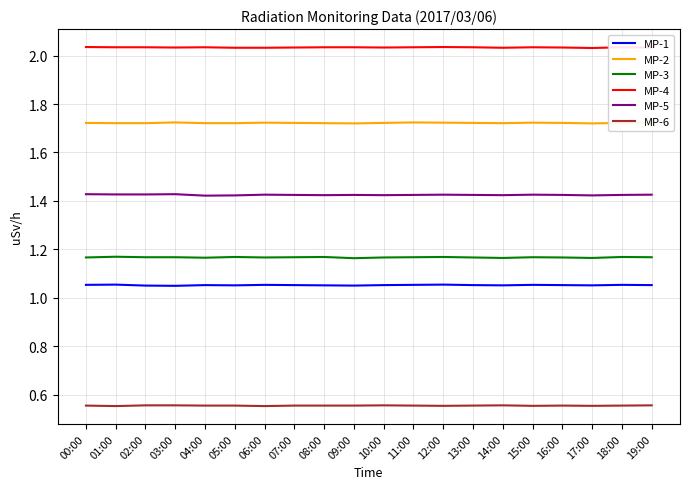

Count the number of data series in this chart.

6